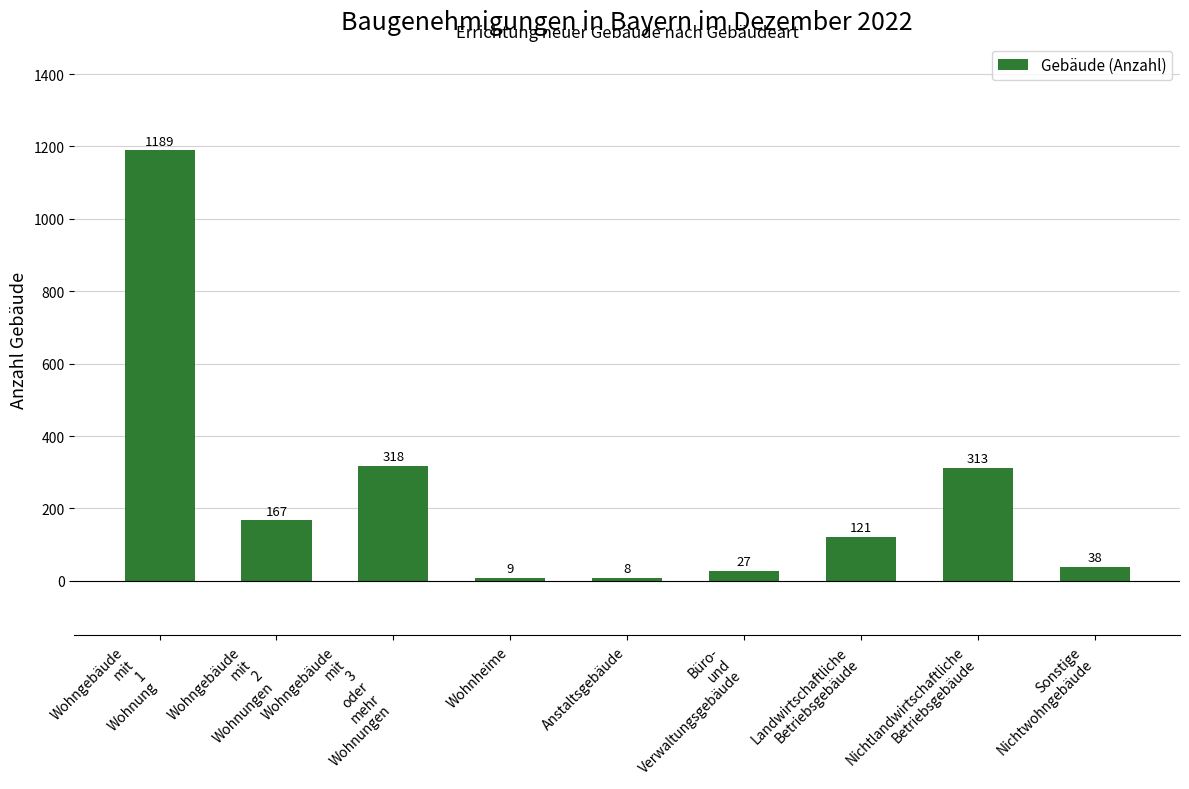

How many values are below 121?

4